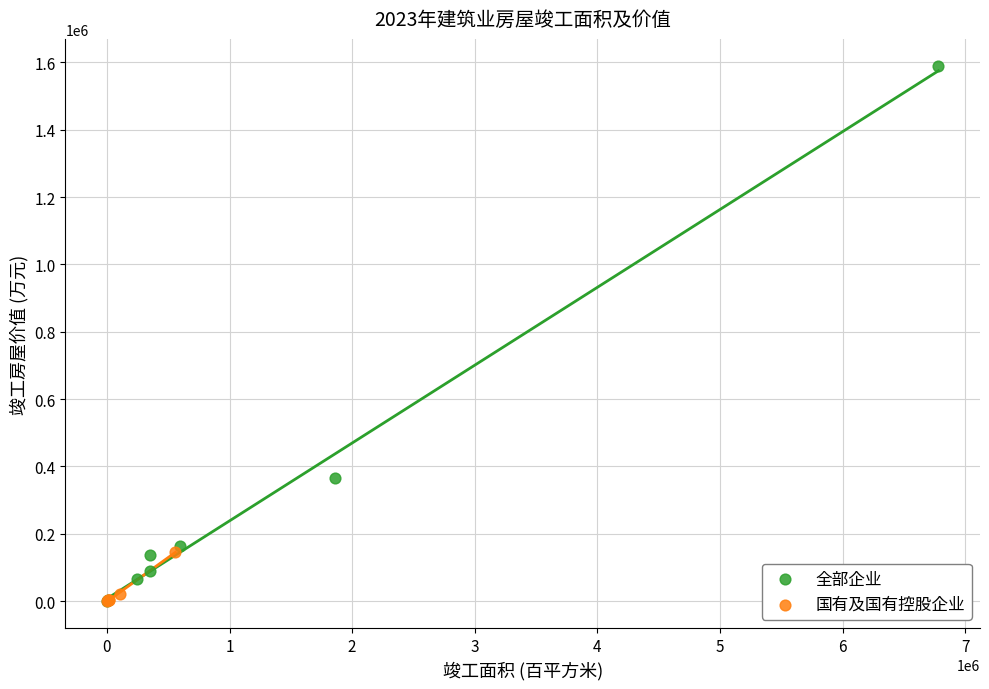

Which series contains the highest Y value?

全部企业